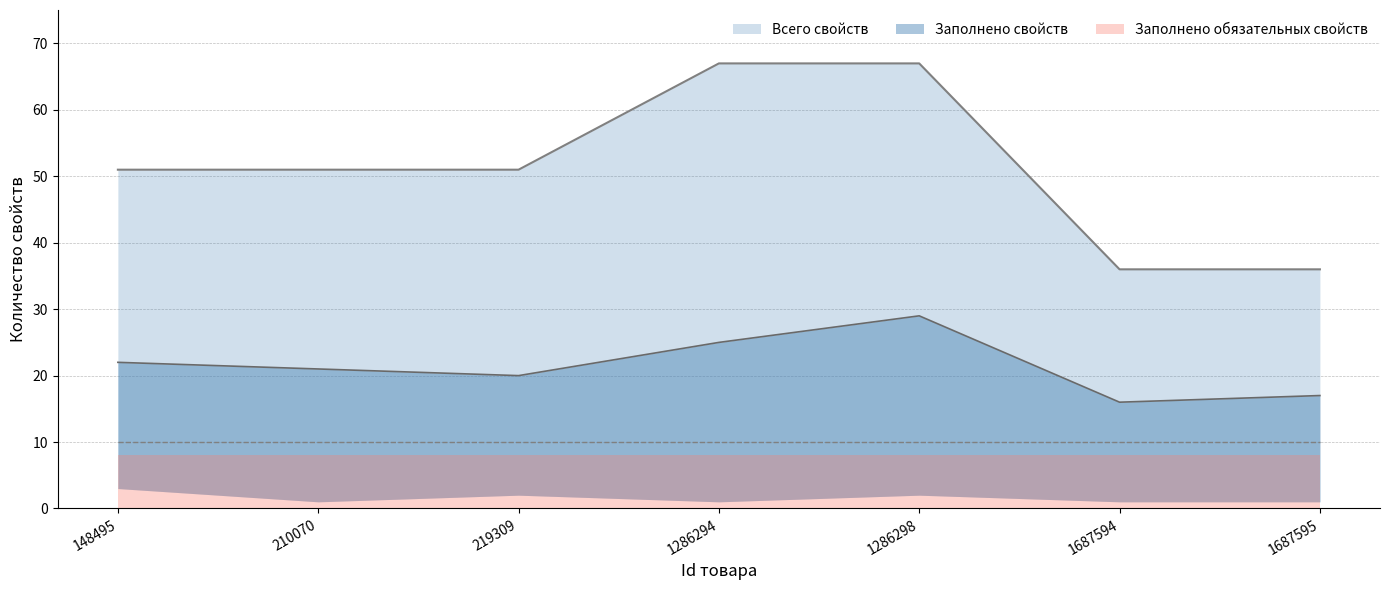

At which category is the sum across all series the highest?

1286298